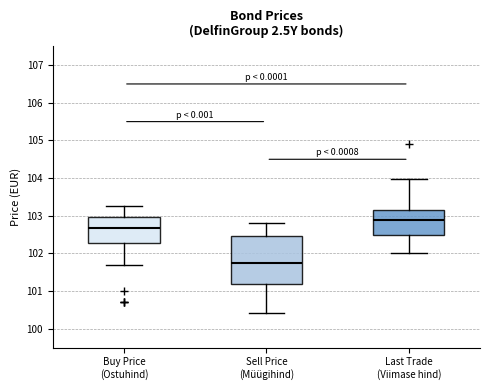

Where does the median line of the box for Buy Price (Ostuhind) sit on the y-axis? The values are not printed on the chart, so give them approximately, as read against the axis.

102.7